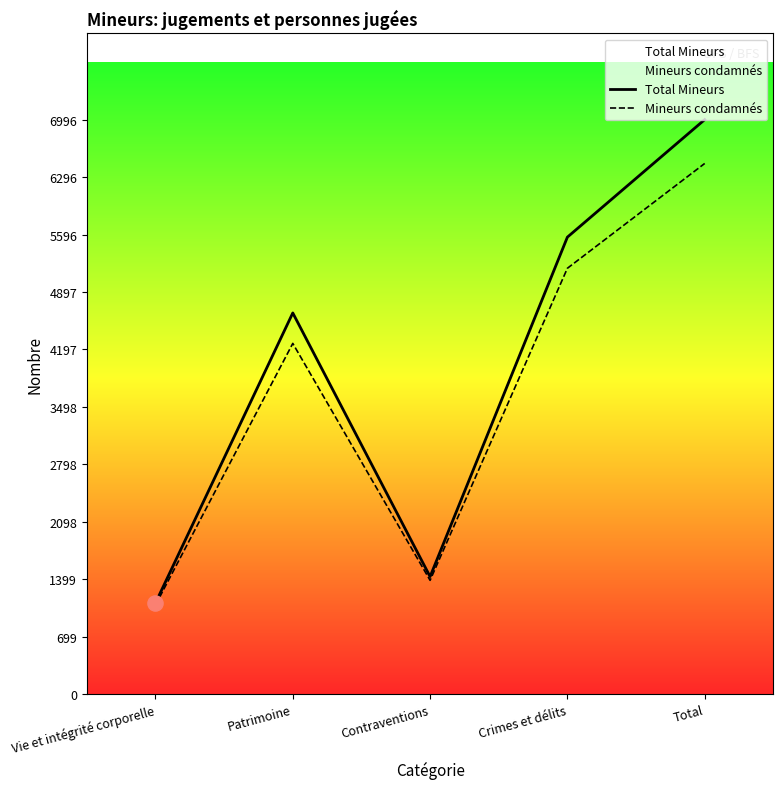

What are all the series names shown in the legend?

Total Mineurs, Mineurs condamnés